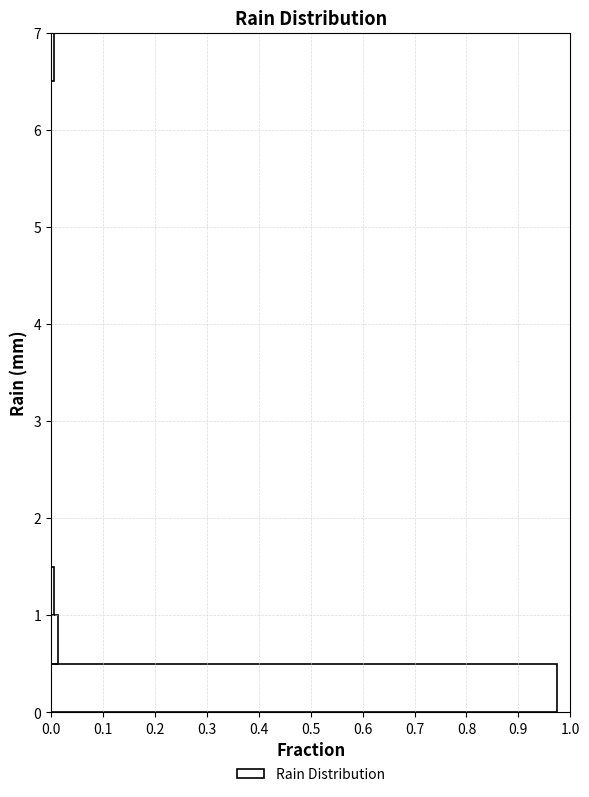

What is the length of the bar covering 0.0 to 0.5 on the y-axis? The values are not printed on the chart, so give them approximately, as read against the axis.

0.97